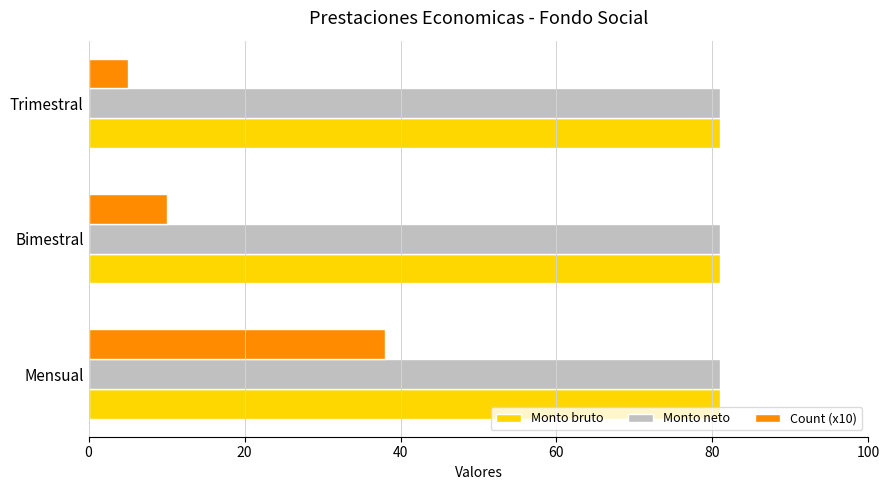

At which category is the sum across all series the highest?

Mensual